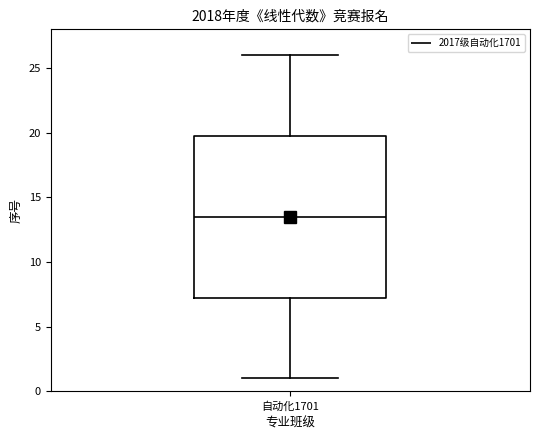

Transcribe this box plot: give where the median line is, the range the box spans, and where the two whiskers end, as read against the y-axis. The values are not printed on the chart, so give them approximately, as read against the axis.

median 13.5, box 7.5 to 20.0, whiskers 1.0 to 26.0